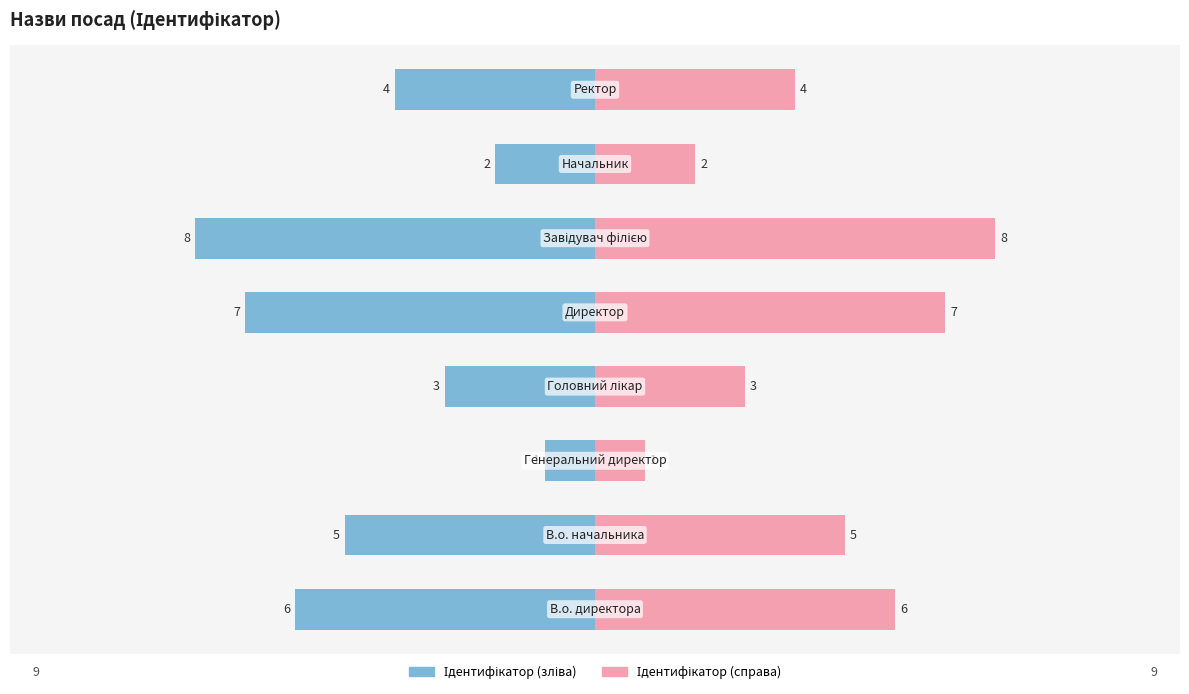

Which series changed the most between 1 and 4?

Ідентифікатор (зліва)